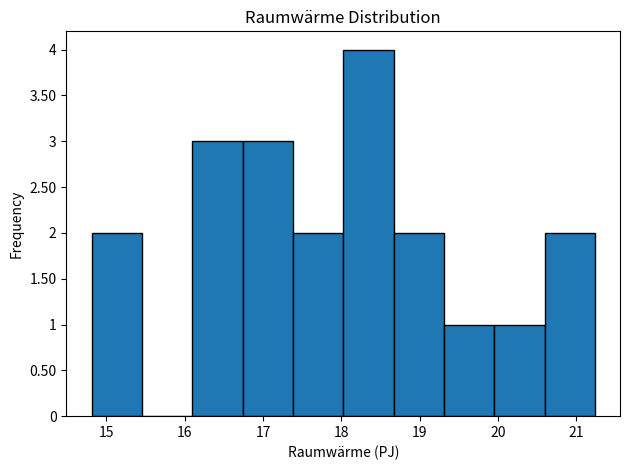

Over which range of the x-axis is the bar tallest?

18.0 to 18.7